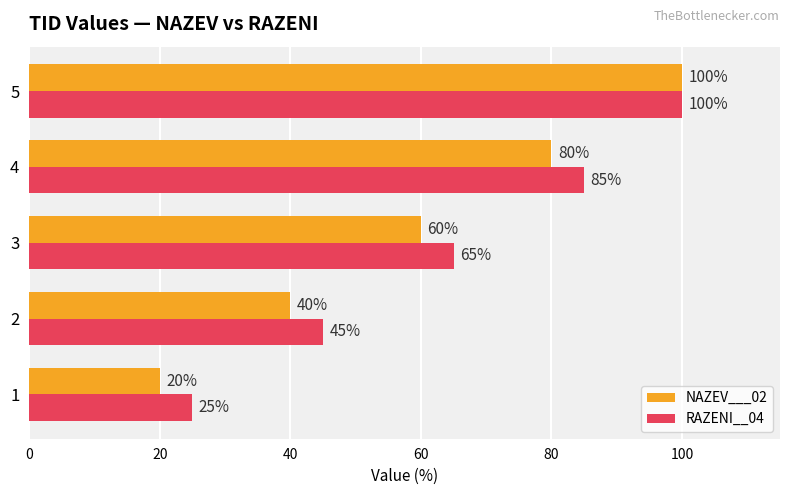

Count the NAZEV___02 values in the range 40 to 80.

3